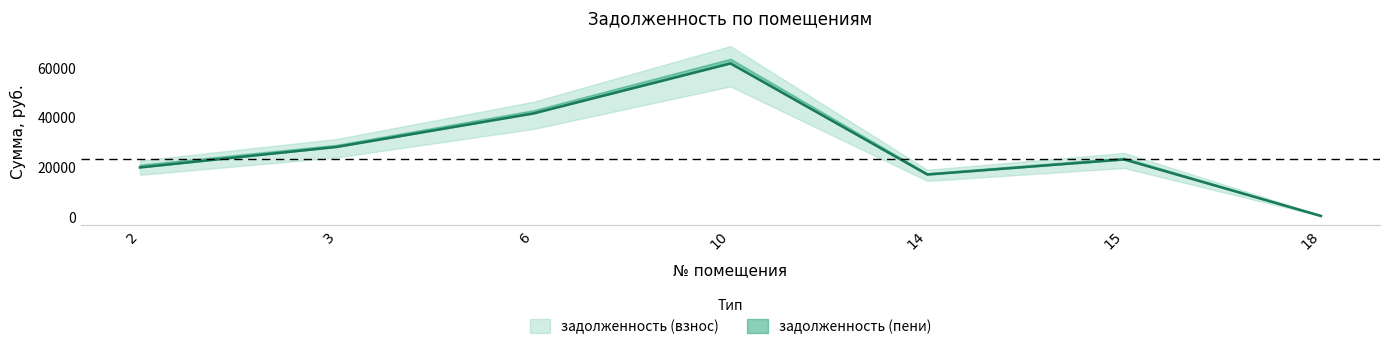

At which category does the chart reach its peak across all series?

10